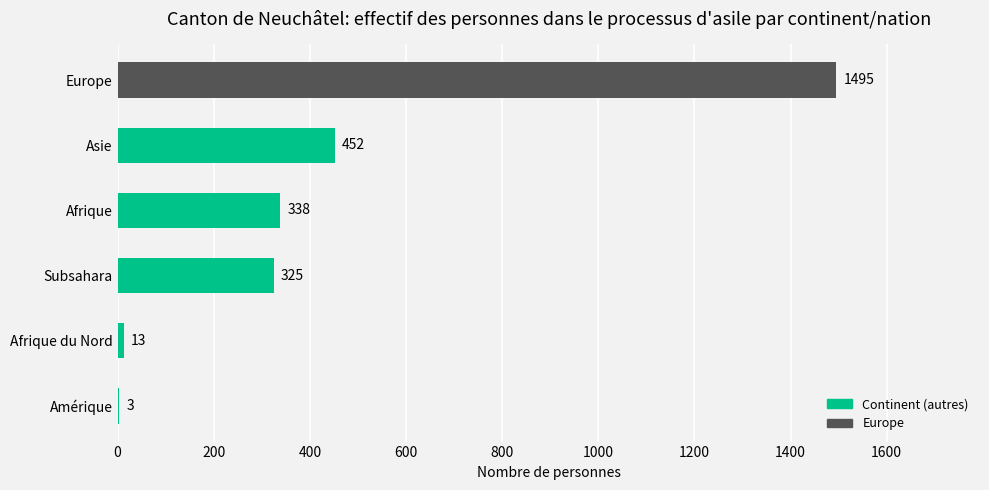

The value at Asie is 452. True or false?

True